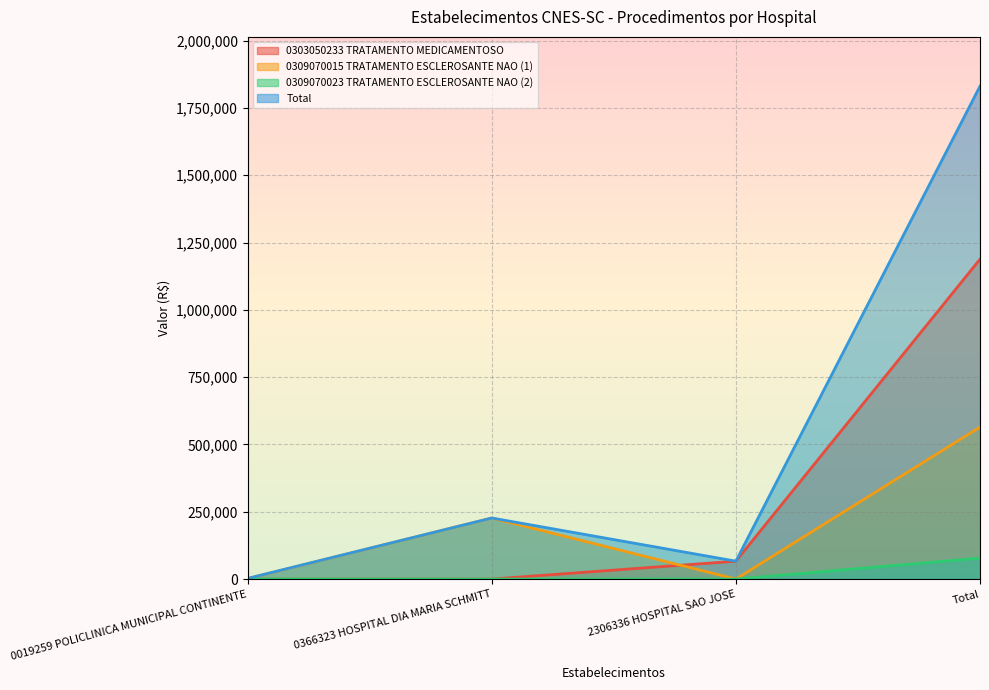

Rank the categories by Total value from lowest to highest.

0019259 POLICLINICA MUNICIPAL CONTINENTE, 2306336 HOSPITAL SAO JOSE, 0366323 HOSPITAL DIA MARIA SCHMITT, Total